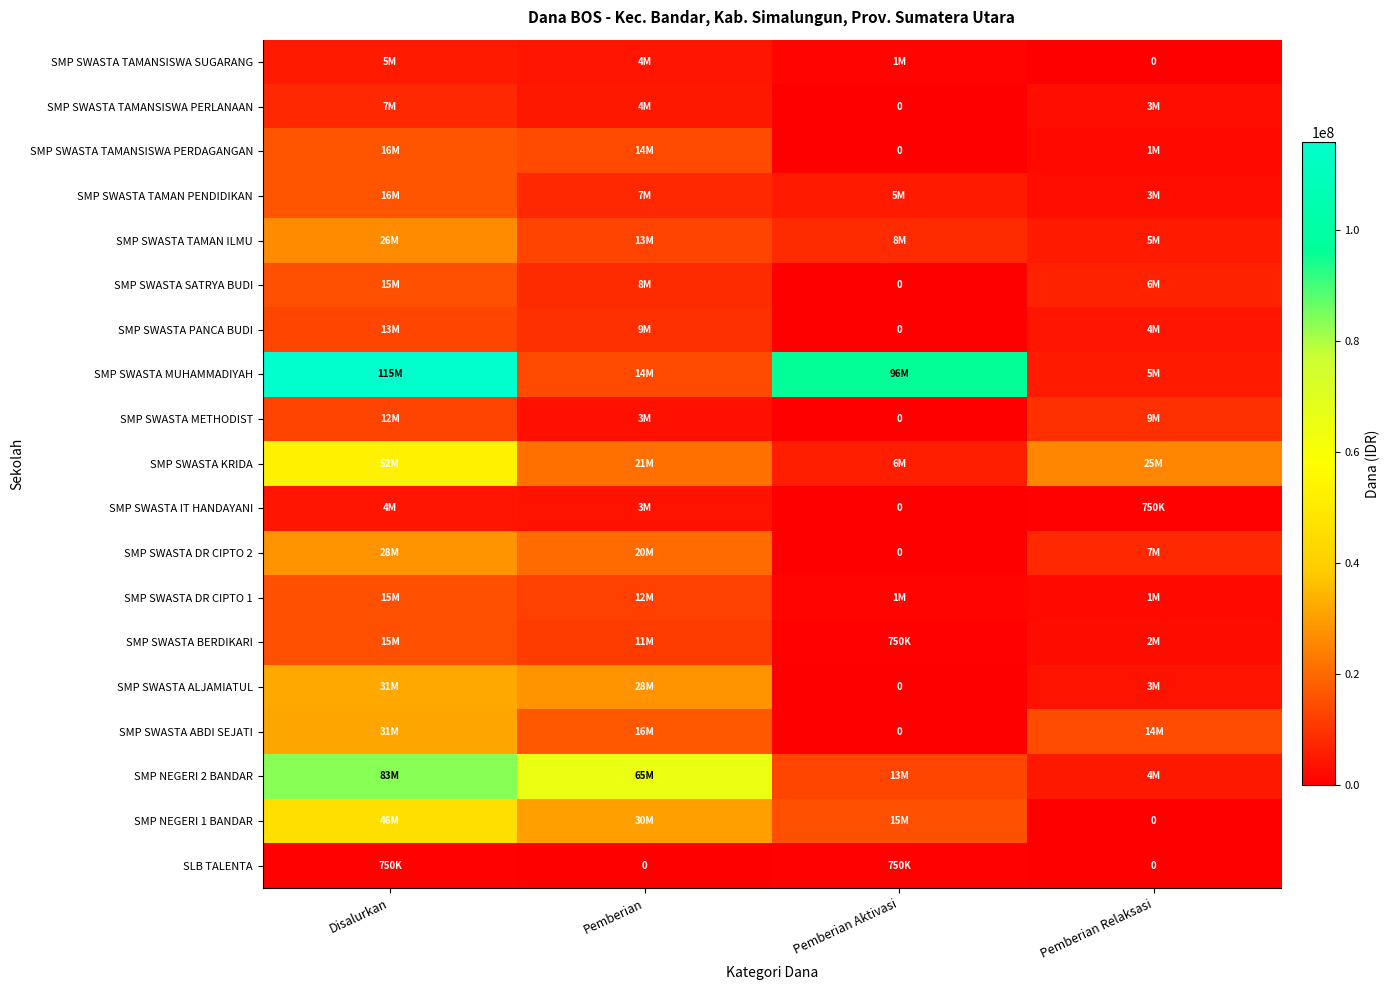

What is the difference between the highest and lowest values at Pemberian Aktivasi?

96375000